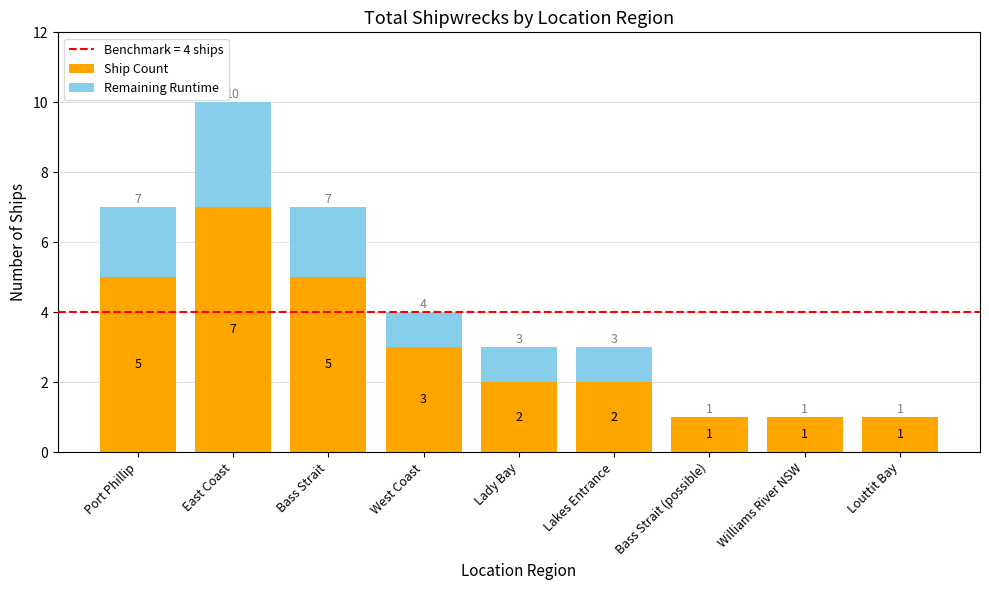

What is the sum of all Ship Count values?

27